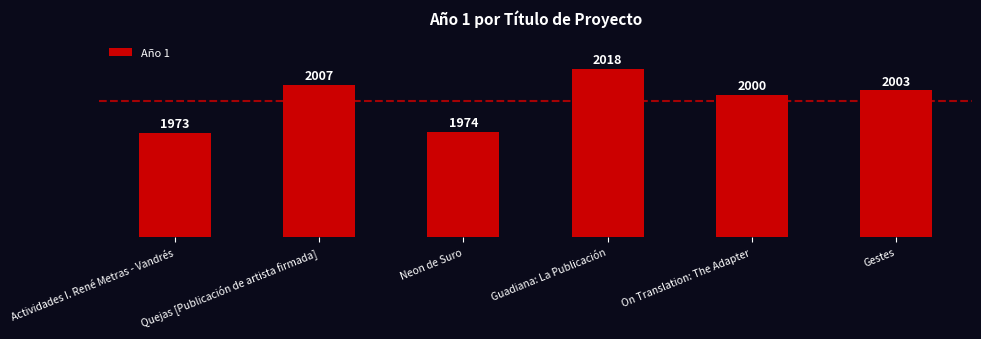

Reading right to left, list all the values displayed in this chart.

2003	2000	2018	1974	2007	1973